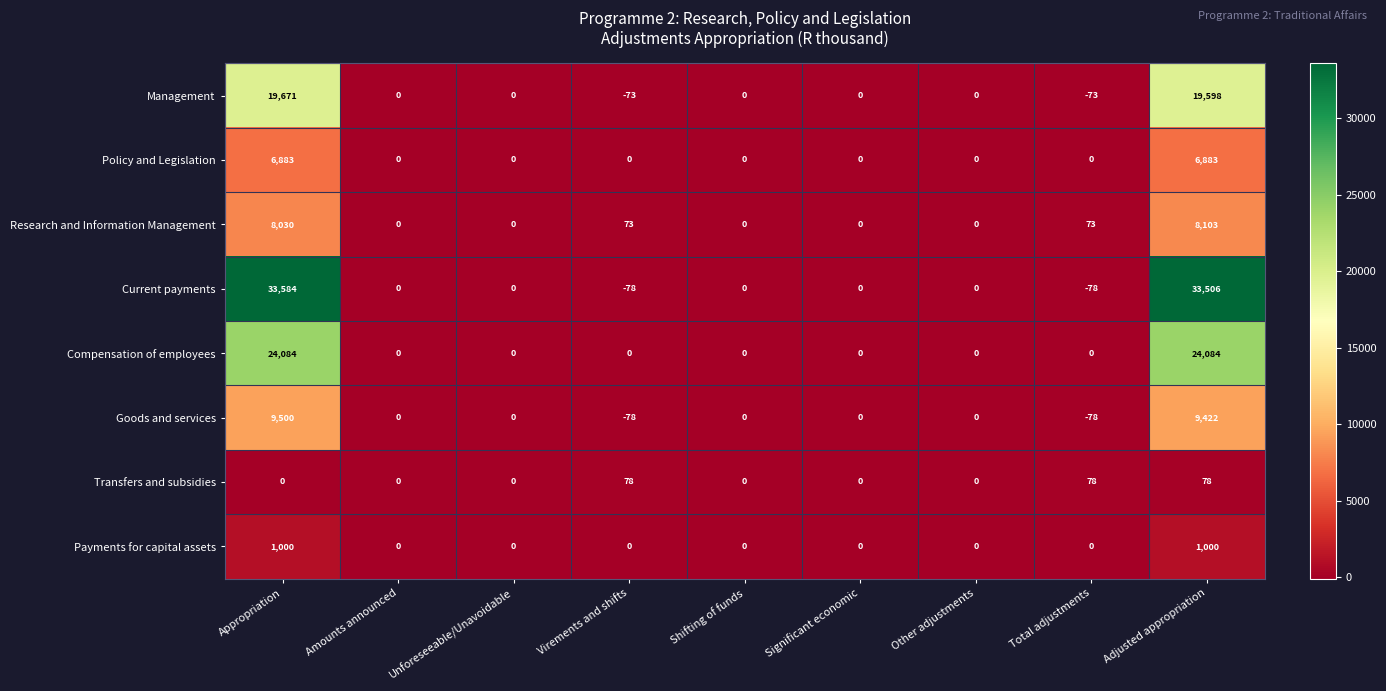

What is the difference between the maximum and second lowest values in the Policy and Legislation series?

6883